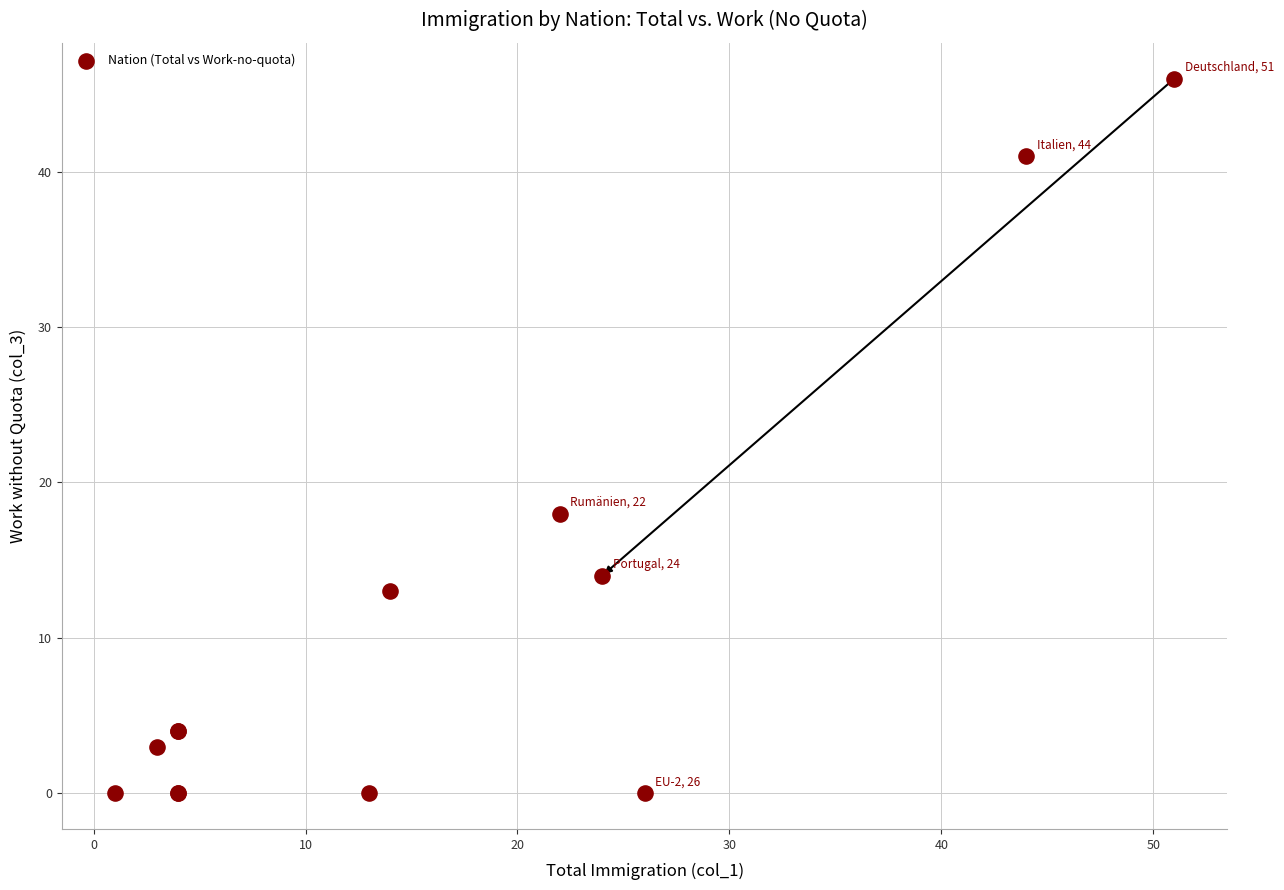

What Y value in the scatter plot is closest to 23?

18